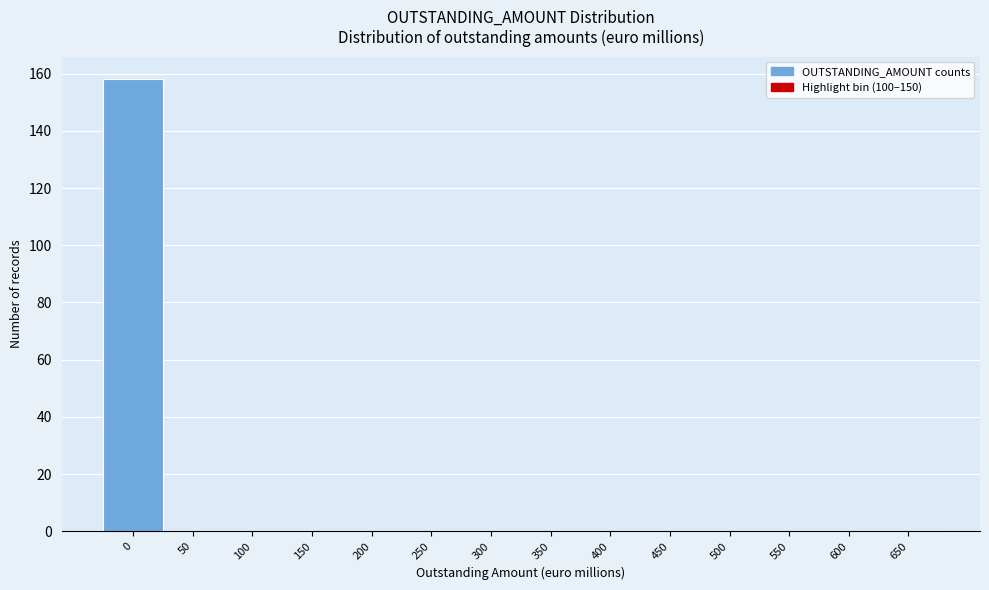

Reading right to left, transcribe all the data shown in this chart.

650=0	600=0	550=0	500=0	450=0	400=0	350=0	300=0	250=0	200=0	150=0	100=0	50=0	0=158